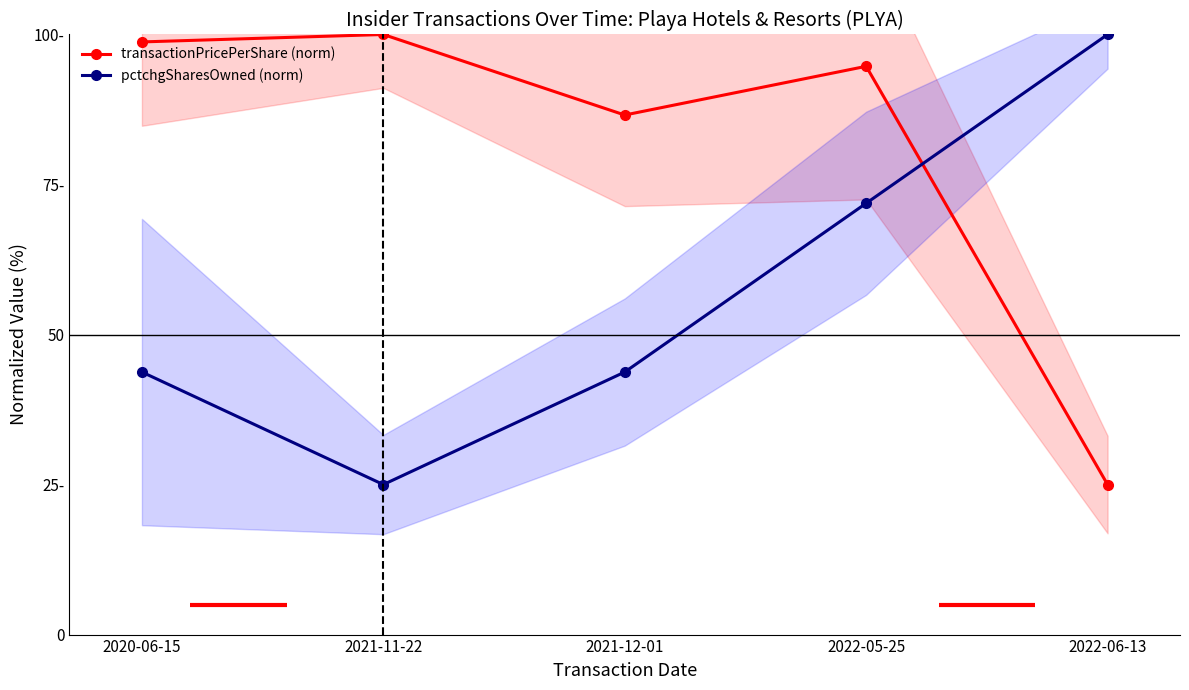

Read the pctchgSharesOwned (norm) value at 2022-05-25.

71.9